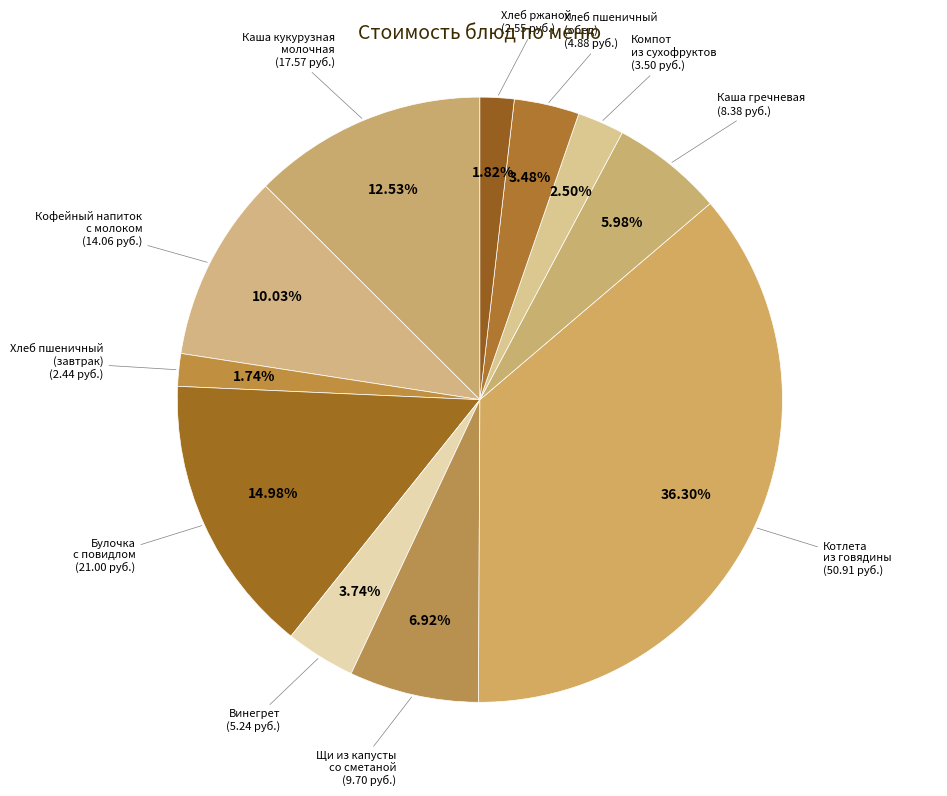

What is the smallest slice in the pie chart?

Хлеб пшеничный (завтрак)